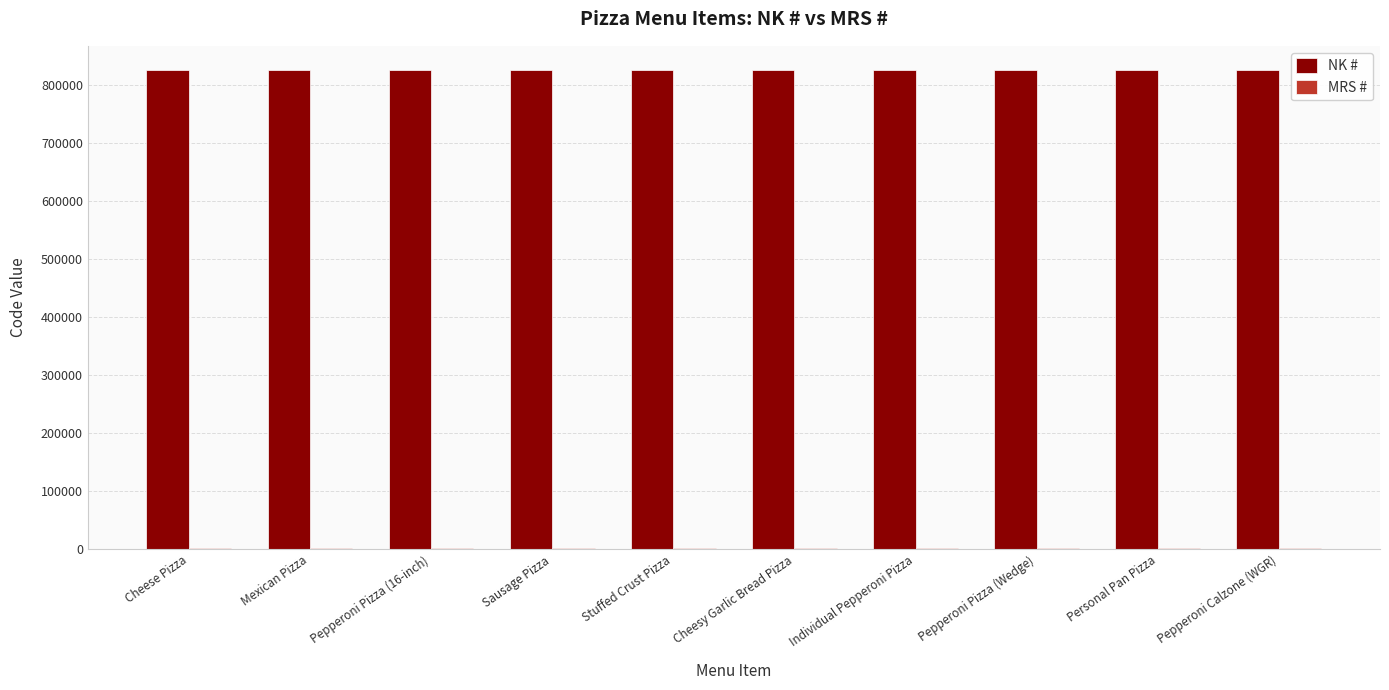

What is the difference between the NK # values at Cheese Pizza and Stuffed Crust Pizza?

2